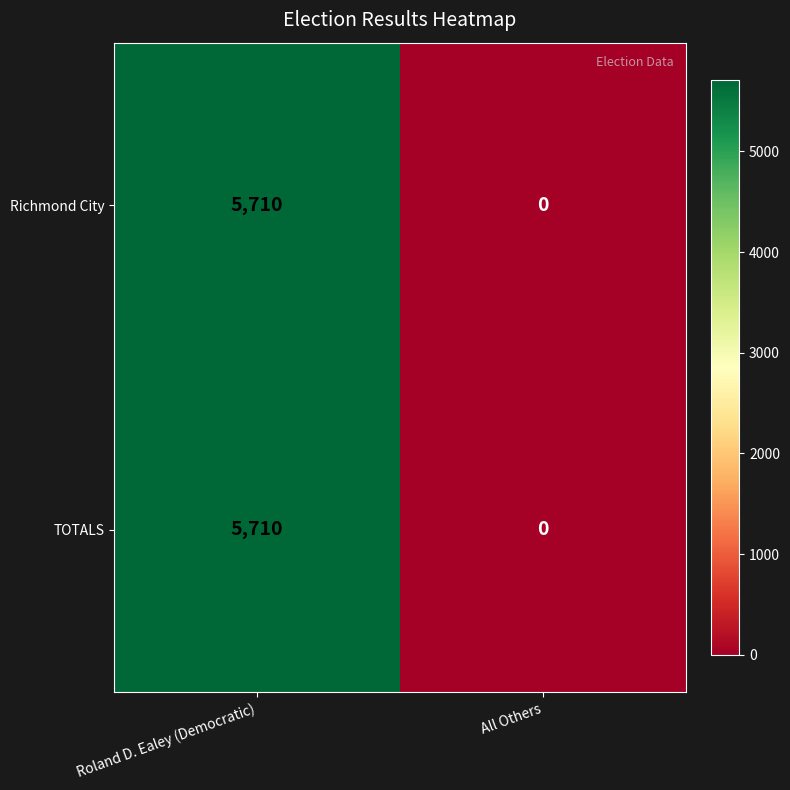

At which label does Richmond City reach its peak?

Roland D. Ealey (Democratic)